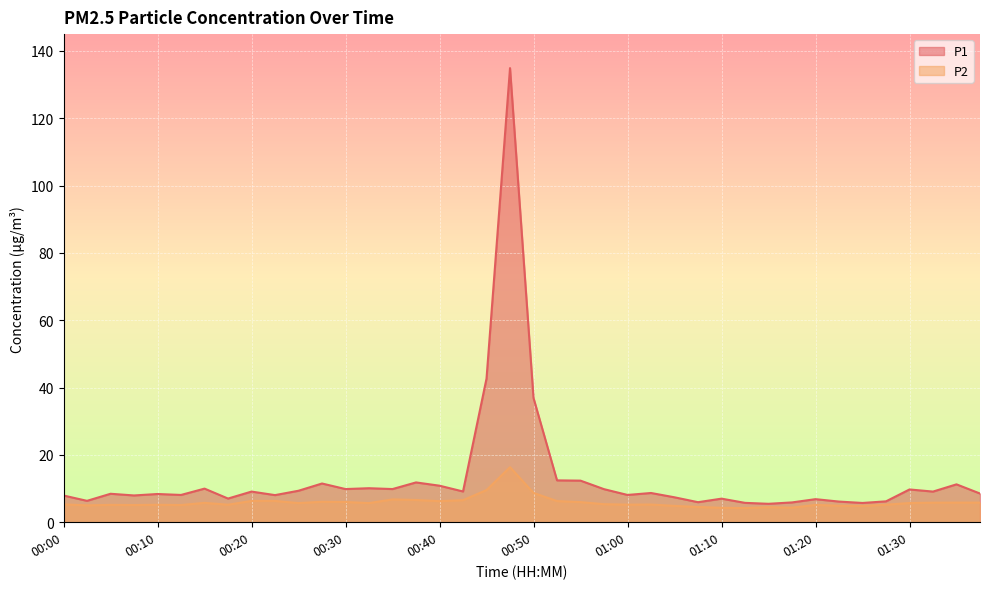

How many lines are shown in the chart?

2